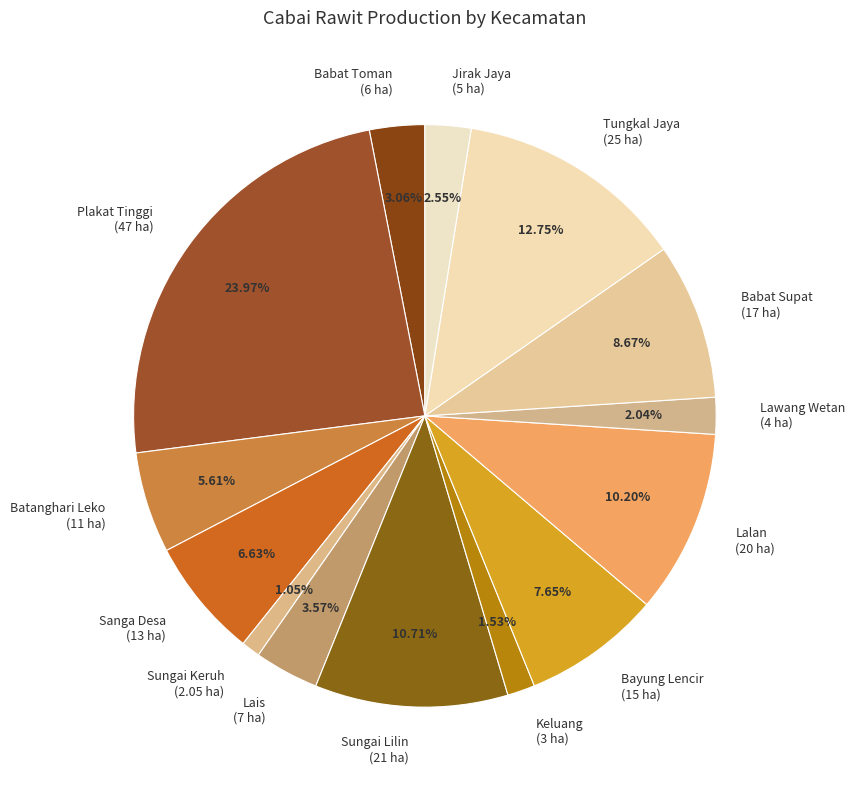

Do Sanga Desa (13 ha) and Batanghari Leko (11 ha) together represent more than half of the pie?

No